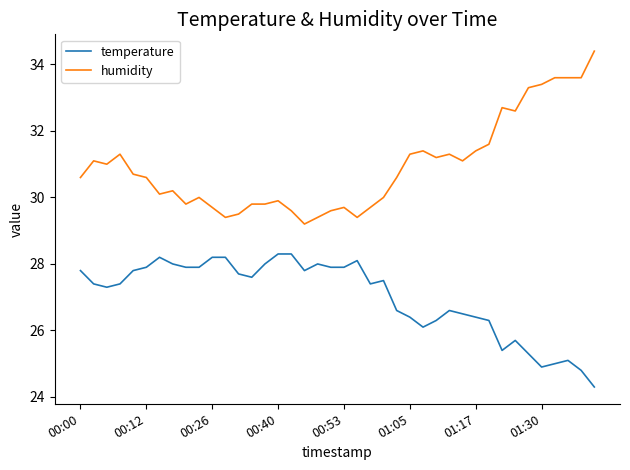

True or false: temperature and humidity cross at least once.

False